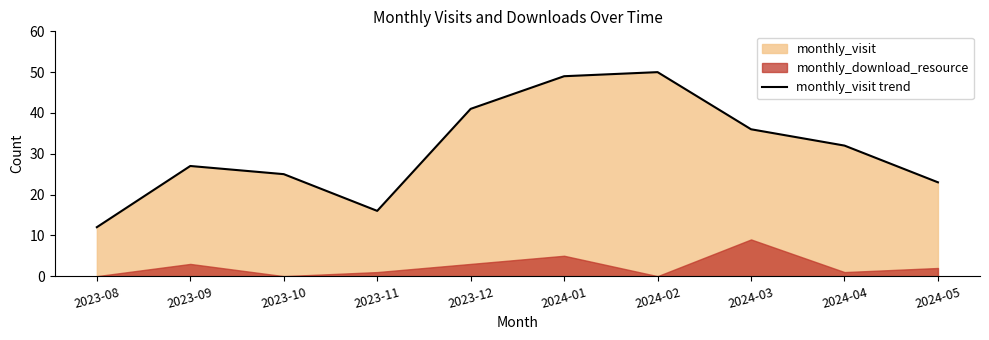

List the labels in order of value, smallest first.

2023-08, 2023-11, 2024-05, 2023-10, 2023-09, 2024-04, 2024-03, 2023-12, 2024-01, 2024-02